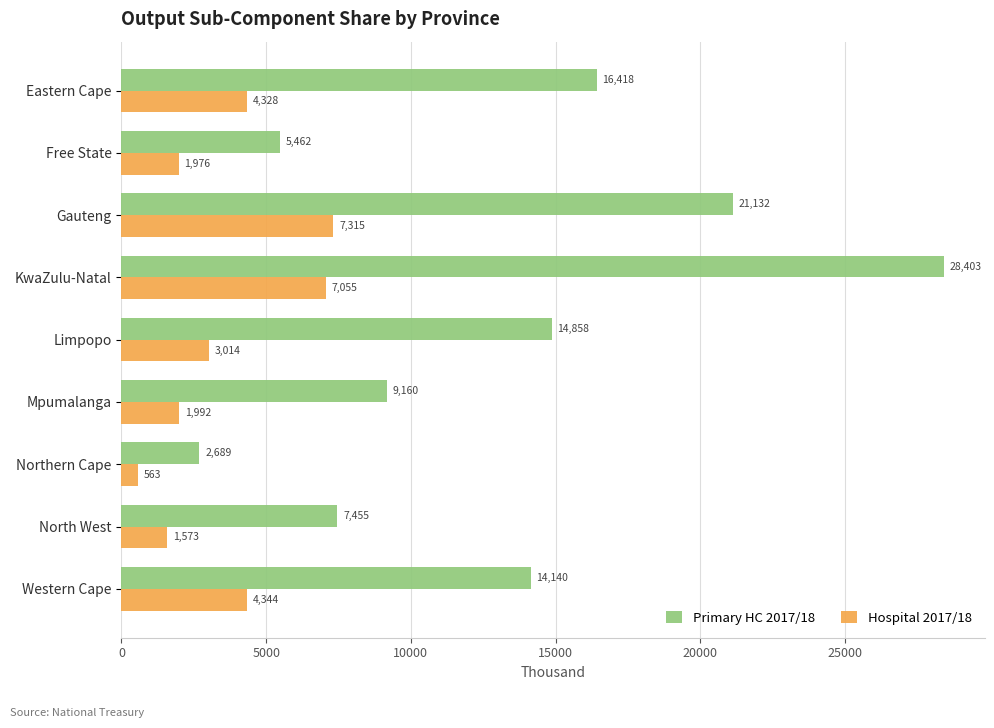

Which series has the largest range (max minus min)?

Primary HC 2017/18